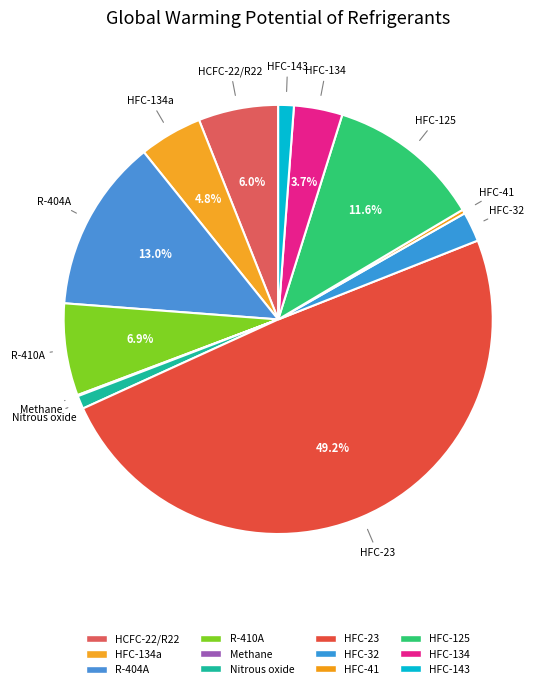

Does any single category account for the majority?

No